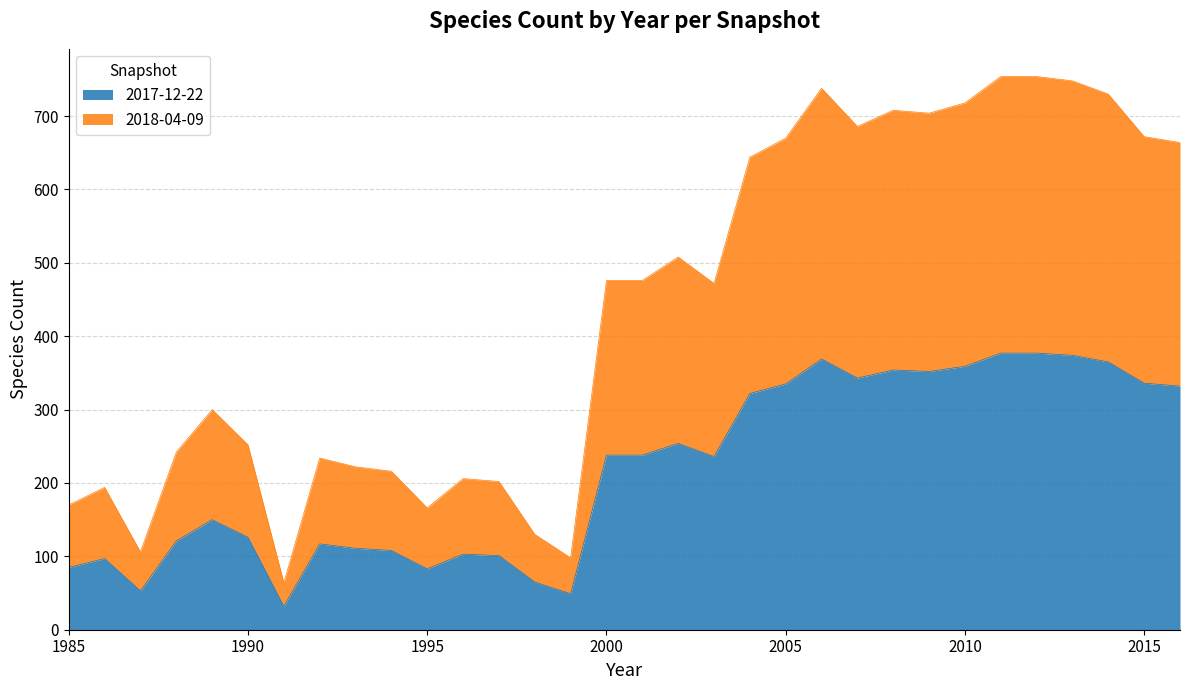

True or false: 2017-12-22 and 2018-04-09 cross at least once.

False